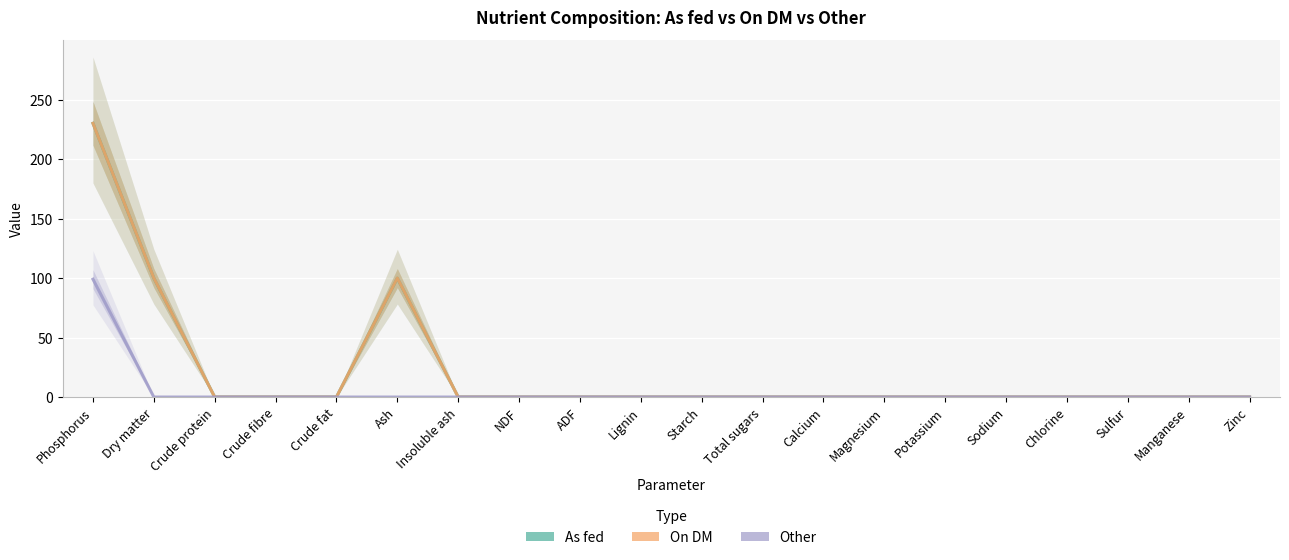

Reading left to right, what are all the values shown in this chart?

As fed: 230.0	99.9	0.0	0.0	0.0	99.9	0.0	0.0	0.0	0.0	0.0	0.0	0.0	0.0	0.0	0.0	0.0	0.0	0.0	0.0
On DM: 230.0	100.0	0.0	0.0	0.0	100.0	0.0	0.0	0.0	0.0	0.0	0.0	0.0	0.0	0.0	0.0	0.0	0.0	0.0	0.0
Other: 99.0	0.0	0.0	0.0	0.0	0.0	0.0	0.0	0.0	0.0	0.0	0.0	0.0	0.0	0.0	0.0	0.0	0.0	0.0	0.0